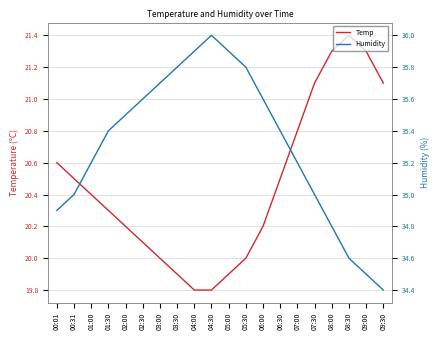

Reading right to left, transcribe all the data shown in this chart.

Temp: 09:30=21.1	09:00=21.3	08:30=21.4	08:00=21.3	07:30=21.1	07:00=20.8	06:30=20.5	06:00=20.2	05:30=20.0	05:00=19.9	04:30=19.8	04:00=19.8	03:30=19.9	03:00=20.0	02:30=20.1	02:00=20.2	01:30=20.3	01:00=20.4	00:31=20.5	00:01=20.6
Humidity: 09:30=34.4	09:00=34.5	08:30=34.6	08:00=34.8	07:30=35.0	07:00=35.2	06:30=35.4	06:00=35.6	05:30=35.8	05:00=35.9	04:30=36.0	04:00=35.9	03:30=35.8	03:00=35.7	02:30=35.6	02:00=35.5	01:30=35.4	01:00=35.2	00:31=35.0	00:01=34.9